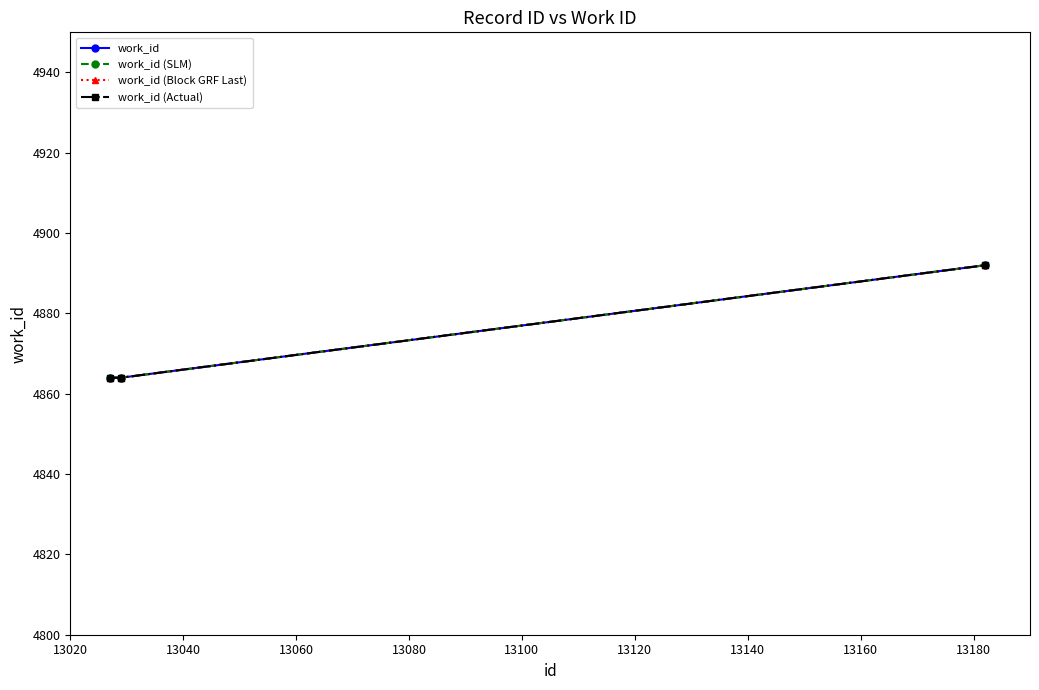

Is this an area chart (filled region under the line)?

No